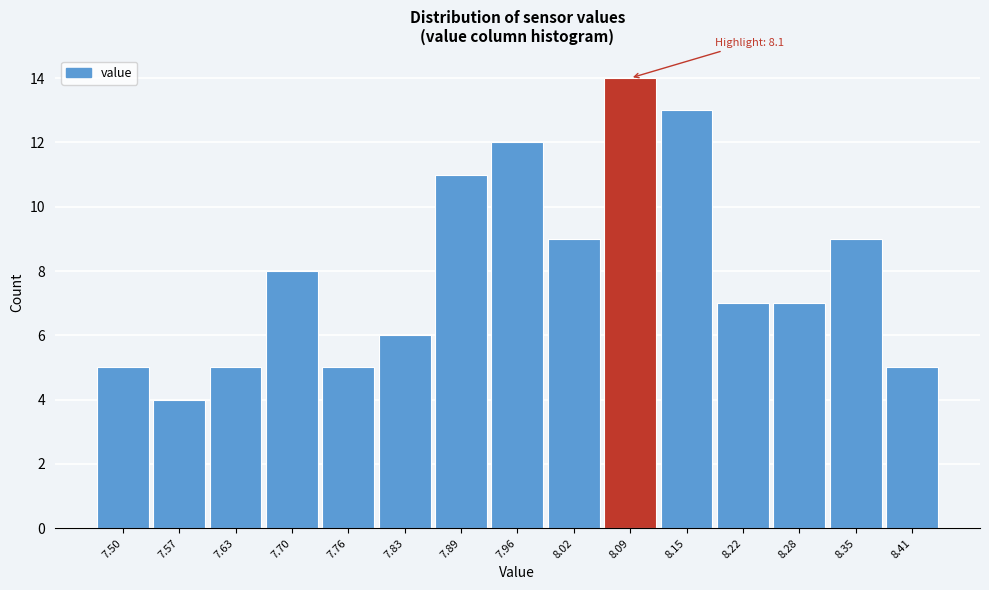

Reading left to right, what are all the values shown in this chart?

5	4	5	8	5	6	11	12	9	14	13	7	7	9	5